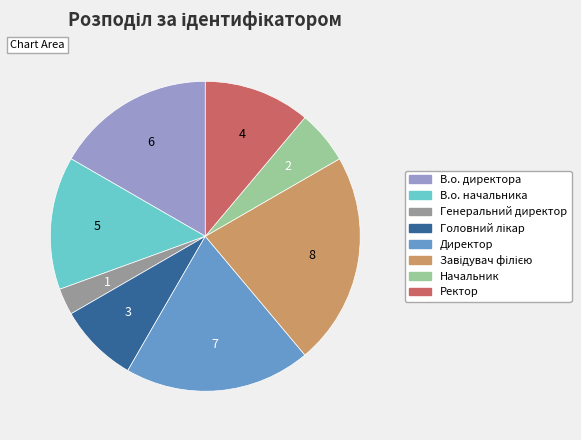

Is Генеральний директор the majority of the pie?

No